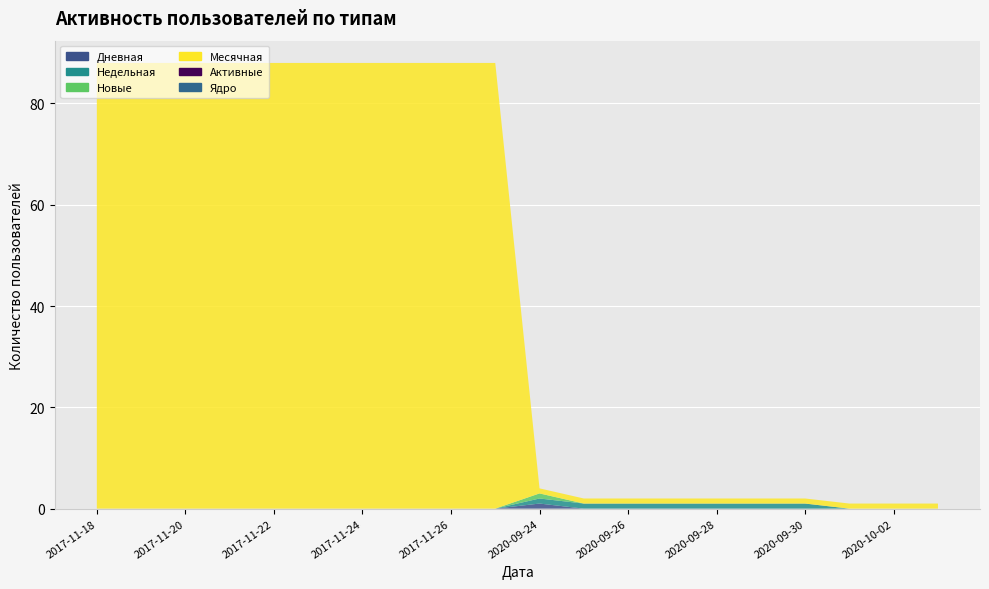

Reading left to right, extract all data points from this chart.

Дневная: 2017-11-18=0	2017-11-19=0	2017-11-20=0	2017-11-21=0	2017-11-22=0	2017-11-23=0	2017-11-24=0	2017-11-25=0	2017-11-26=0	2017-11-27=0	2020-09-24=1	2020-09-25=0	2020-09-26=0	2020-09-27=0	2020-09-28=0	2020-09-29=0	2020-09-30=0	2020-10-01=0	2020-10-02=0	2020-10-03=0
Недельная: 2017-11-18=0	2017-11-19=0	2017-11-20=0	2017-11-21=0	2017-11-22=0	2017-11-23=0	2017-11-24=0	2017-11-25=0	2017-11-26=0	2017-11-27=0	2020-09-24=1	2020-09-25=1	2020-09-26=1	2020-09-27=1	2020-09-28=1	2020-09-29=1	2020-09-30=1	2020-10-01=0	2020-10-02=0	2020-10-03=0
Новые: 2017-11-18=0	2017-11-19=0	2017-11-20=0	2017-11-21=0	2017-11-22=0	2017-11-23=0	2017-11-24=0	2017-11-25=0	2017-11-26=0	2017-11-27=0	2020-09-24=1	2020-09-25=0	2020-09-26=0	2020-09-27=0	2020-09-28=0	2020-09-29=0	2020-09-30=0	2020-10-01=0	2020-10-02=0	2020-10-03=0
Месячная: 2017-11-18=88	2017-11-19=88	2017-11-20=88	2017-11-21=88	2017-11-22=88	2017-11-23=88	2017-11-24=88	2017-11-25=88	2017-11-26=88	2017-11-27=88	2020-09-24=1	2020-09-25=1	2020-09-26=1	2020-09-27=1	2020-09-28=1	2020-09-29=1	2020-09-30=1	2020-10-01=1	2020-10-02=1	2020-10-03=1
Активные: 2017-11-18=0	2017-11-19=0	2017-11-20=0	2017-11-21=0	2017-11-22=0	2017-11-23=0	2017-11-24=0	2017-11-25=0	2017-11-26=0	2017-11-27=0	2020-09-24=0	2020-09-25=0	2020-09-26=0	2020-09-27=0	2020-09-28=0	2020-09-29=0	2020-09-30=0	2020-10-01=0	2020-10-02=0	2020-10-03=0
Ядро: 2017-11-18=0	2017-11-19=0	2017-11-20=0	2017-11-21=0	2017-11-22=0	2017-11-23=0	2017-11-24=0	2017-11-25=0	2017-11-26=0	2017-11-27=0	2020-09-24=0	2020-09-25=0	2020-09-26=0	2020-09-27=0	2020-09-28=0	2020-09-29=0	2020-09-30=0	2020-10-01=0	2020-10-02=0	2020-10-03=0